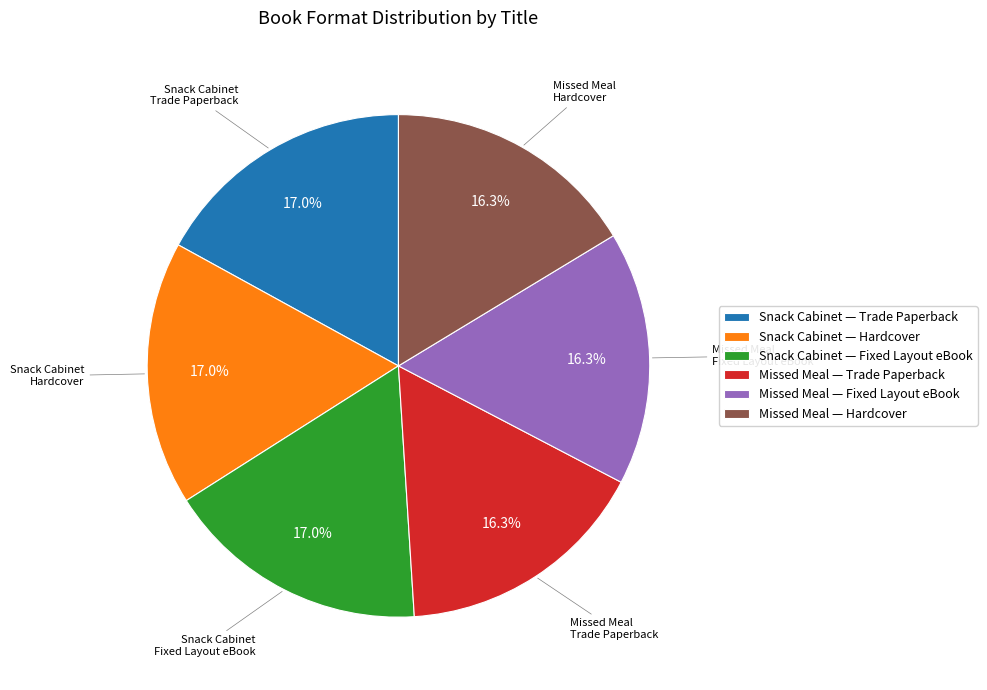

Combined, what portion of the pie is Snack Cabinet — Hardcover and Missed Meal — Trade Paperback?

33.3%